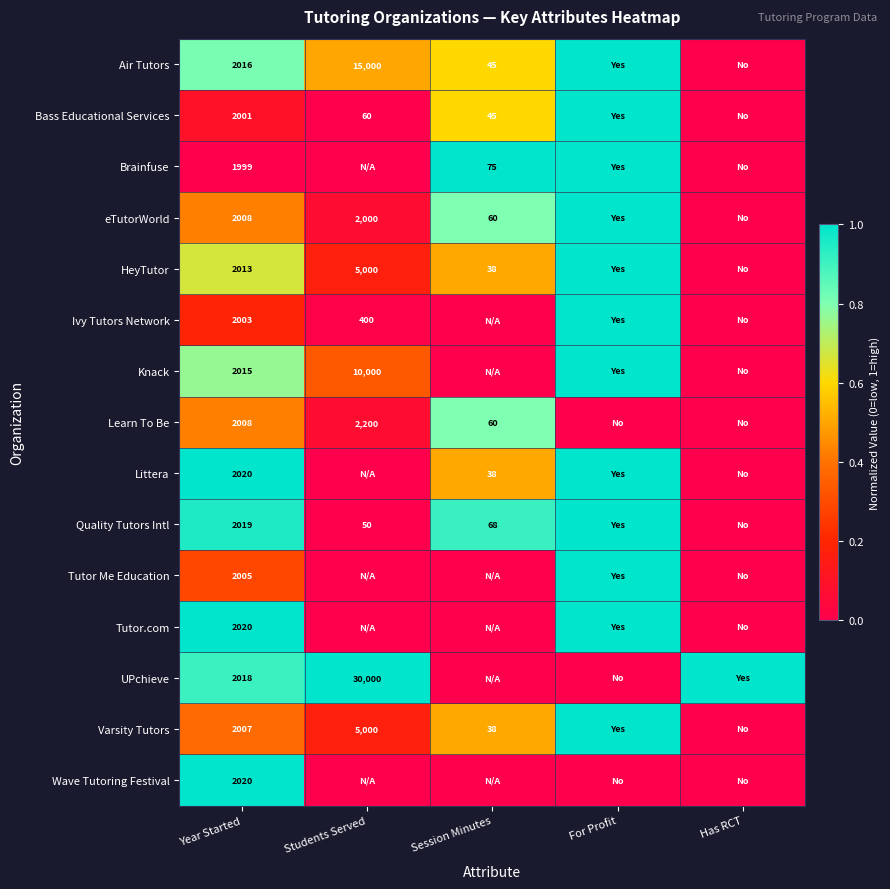

The value of Ivy Tutors Network at Students Served is 272. True or false?

False